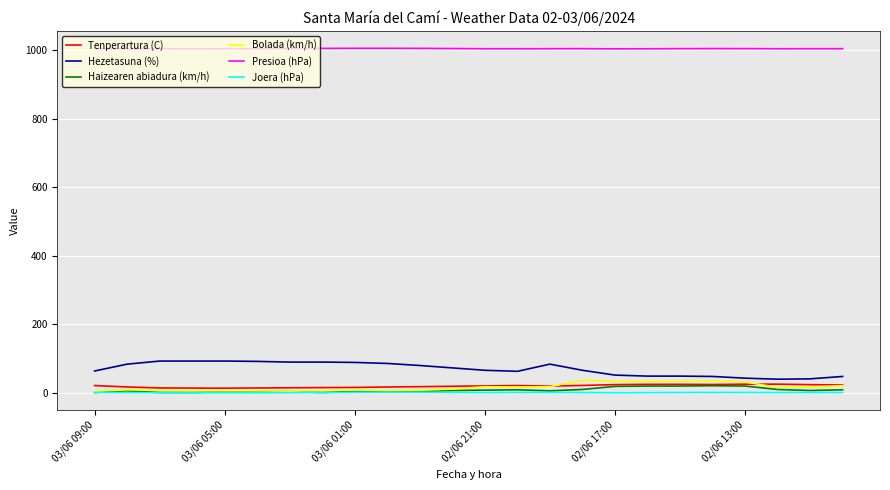

True or false: Tenperartura (C) and Joera (hPa) cross at least once.

False